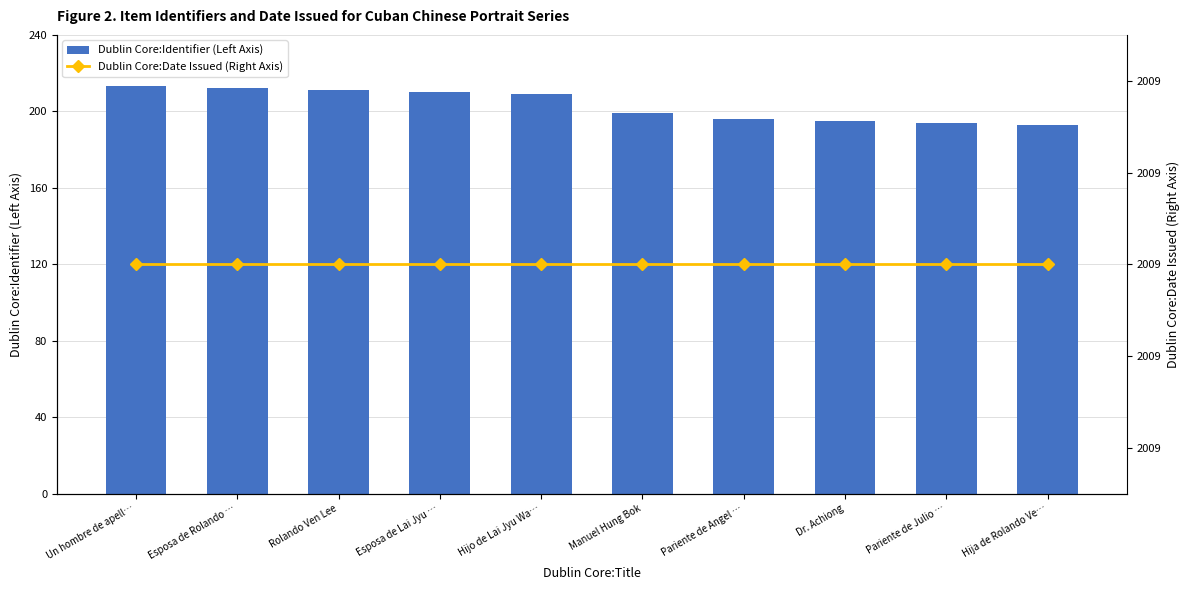

At how many categories does at least one series exceed 1583?

10